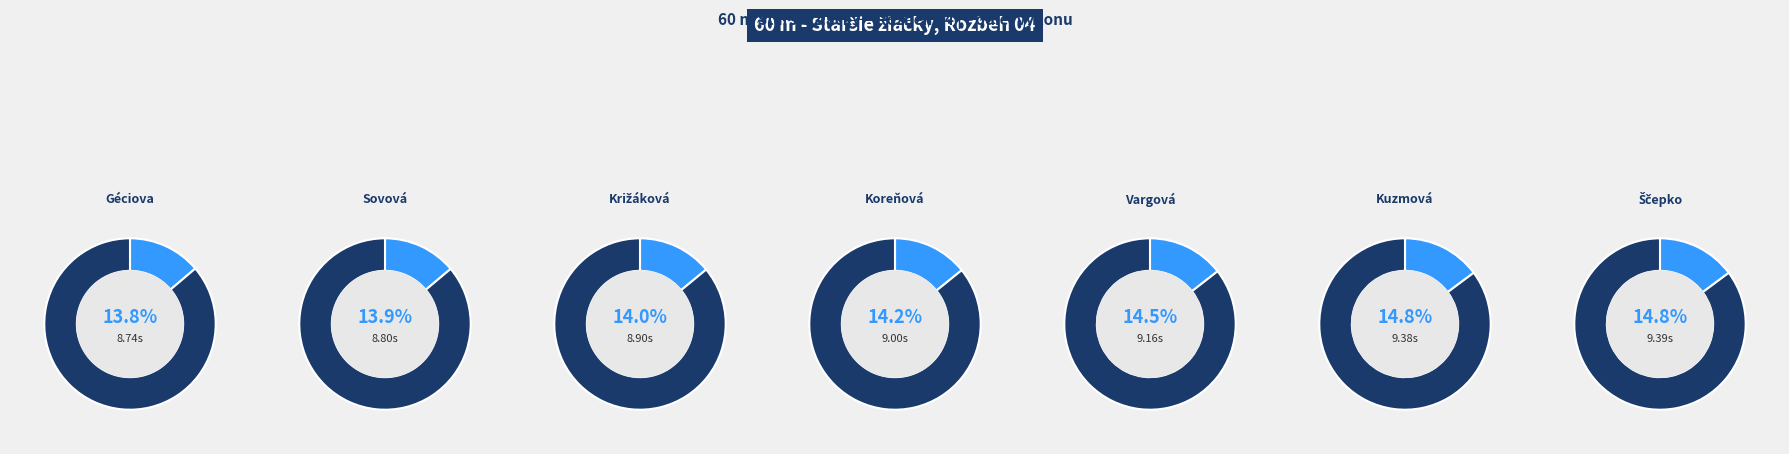

Does Križáková Charlotte account for over 50% of the chart?

No